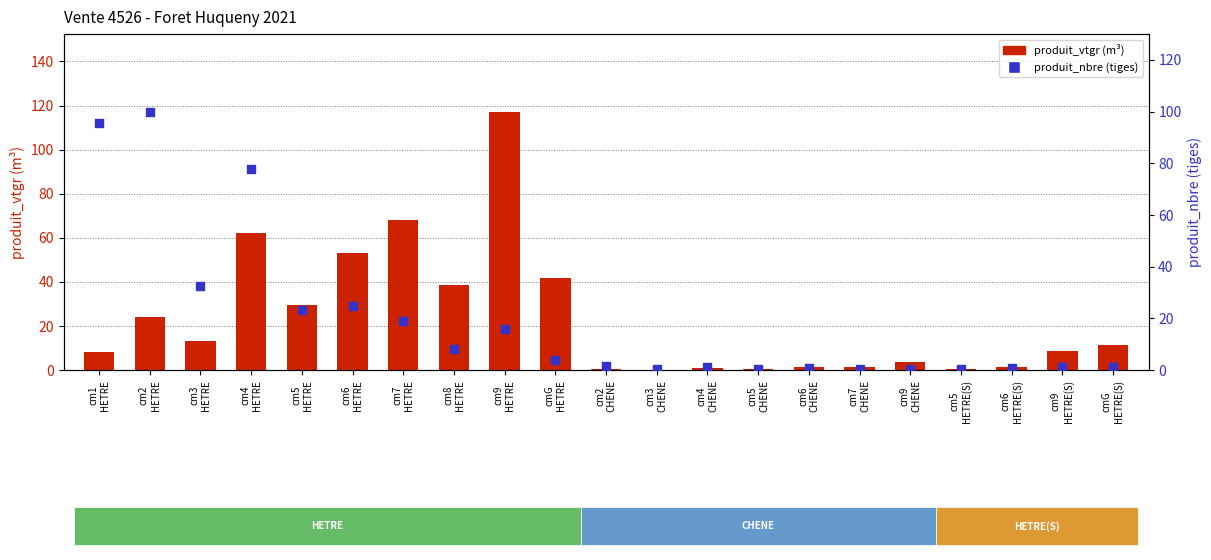

Which series reaches the maximum Y coordinate?

produit_vtgr (m³)